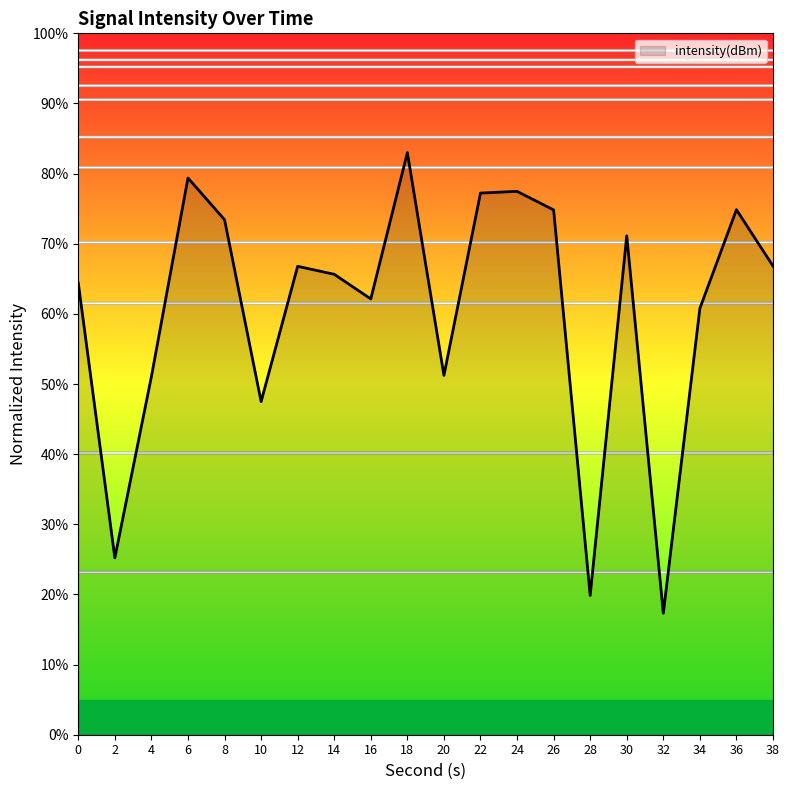

The value at 24 is 77.5. True or false?

True